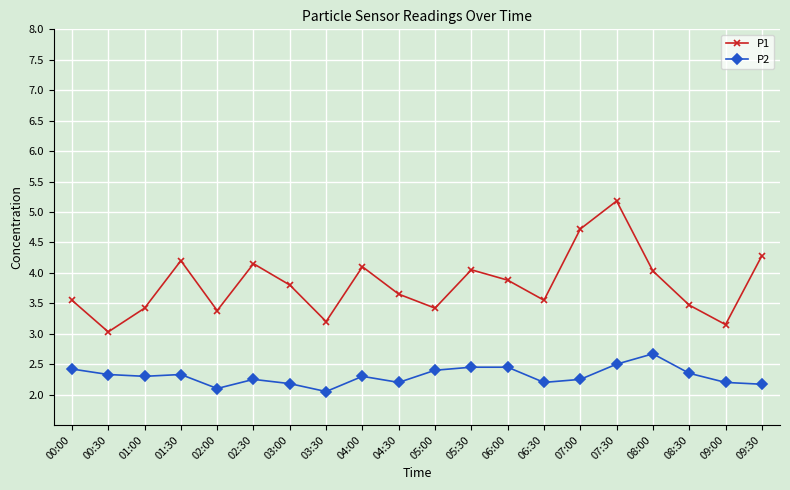

True or false: P1 has more than 0 interior local peaks.

True